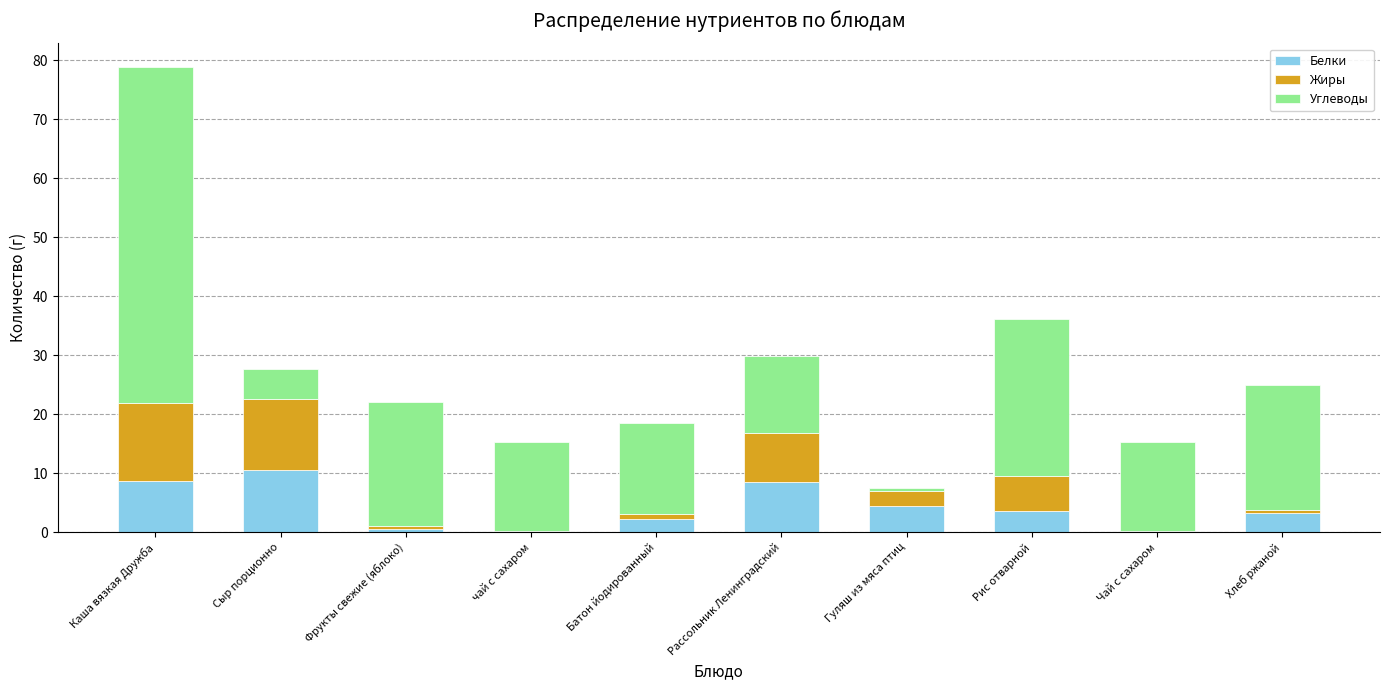

What is the total value across all series at Сыр порционно?

27.6